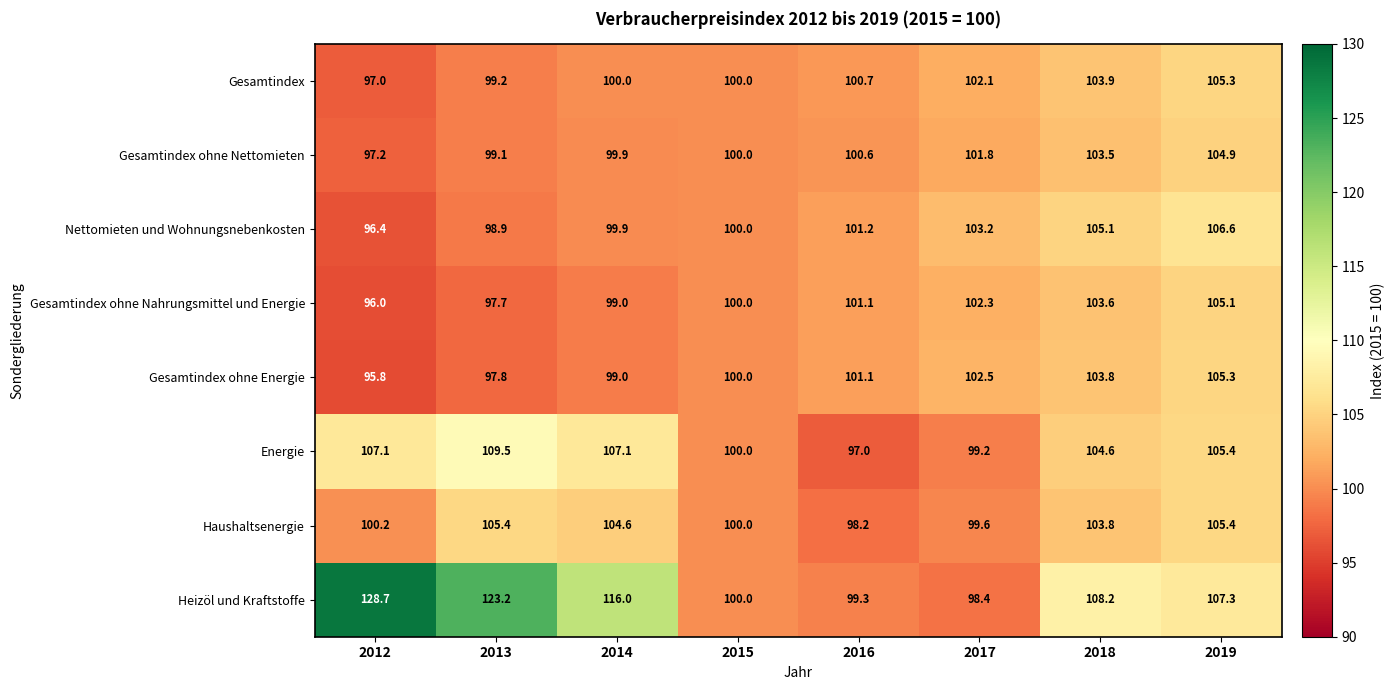

Which series has the largest range (max minus min)?

Heizöl und Kraftstoffe